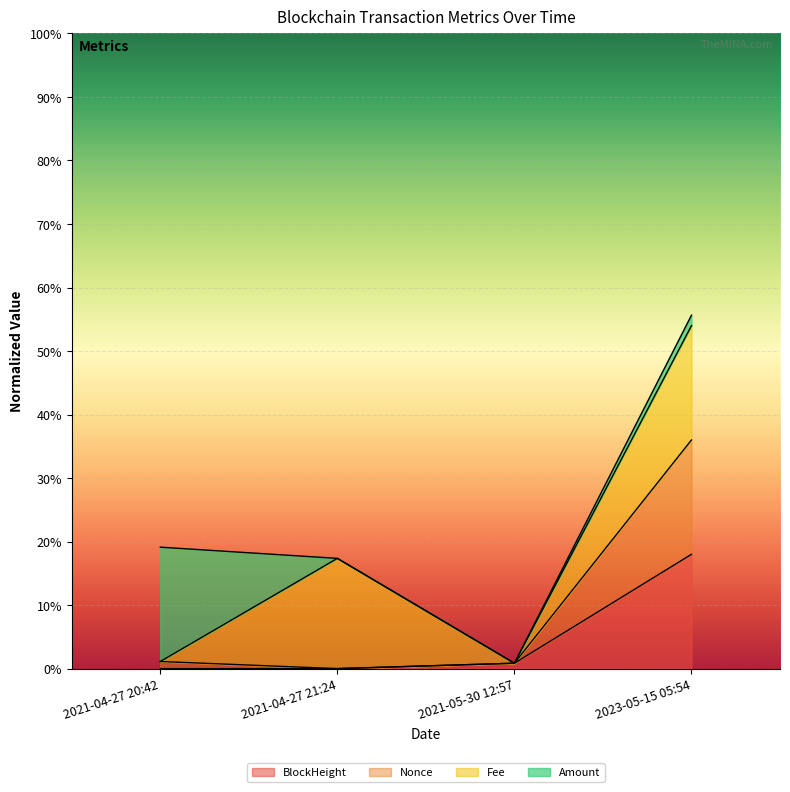

What is the highest value of the BlockHeight series?

18.0